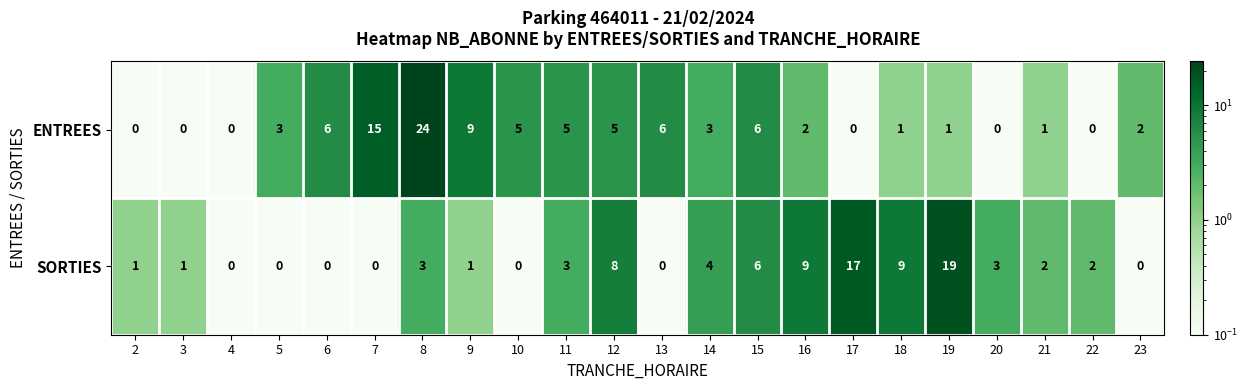

What is the sum of all ENTREES values?

94